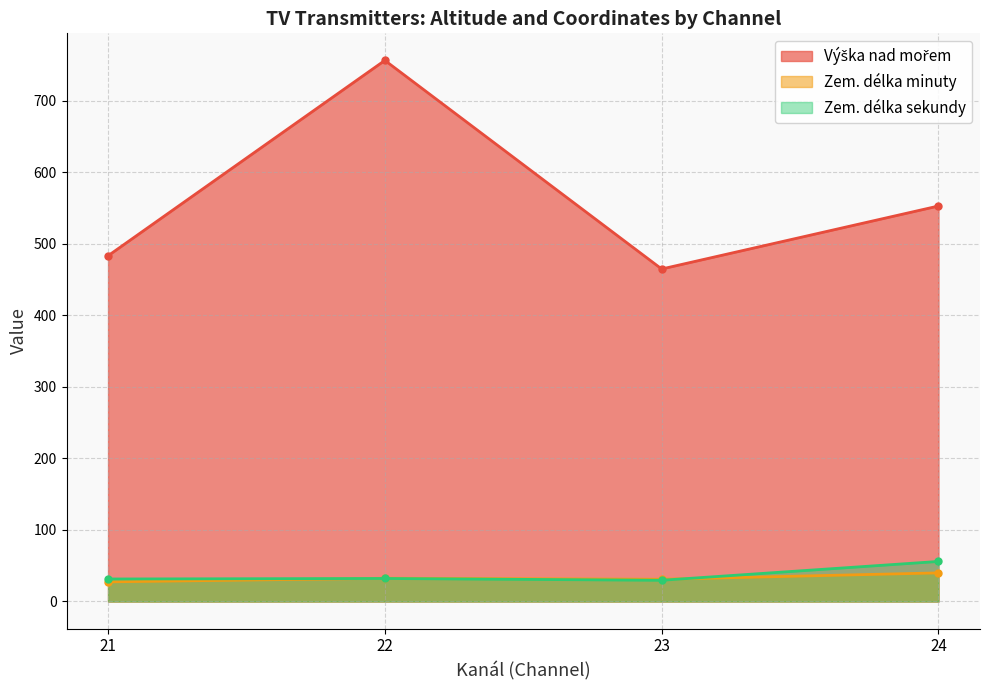

What is the value of the Zem. délka minuty point at the 1st from the left?

27.5